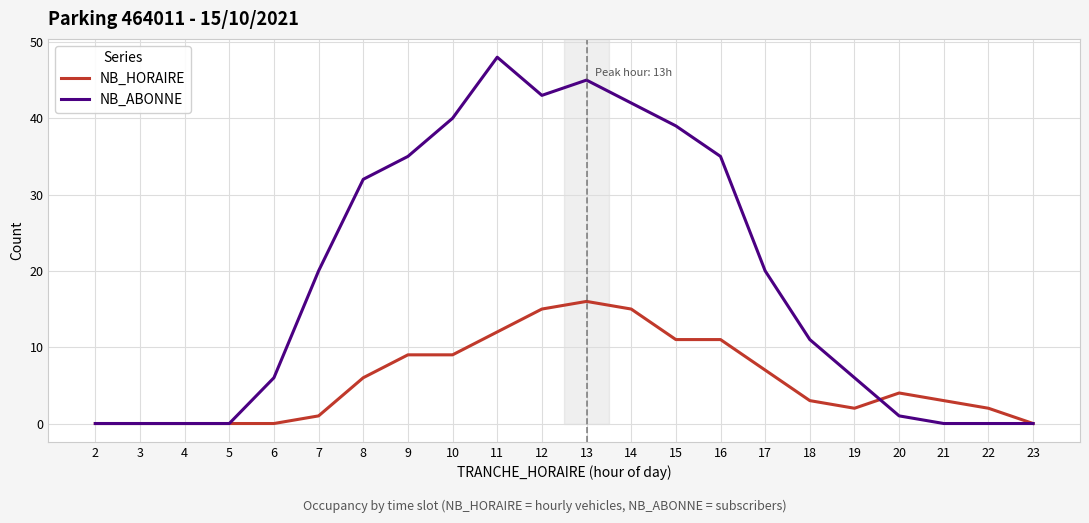

Reading left to right, transcribe all the data shown in this chart.

NB_HORAIRE: 0	0	0	0	0	1	6	9	9	12	15	16	15	11	11	7	3	2	4	3	2	0
NB_ABONNE: 0	0	0	0	6	20	32	35	40	48	43	45	42	39	35	20	11	6	1	0	0	0